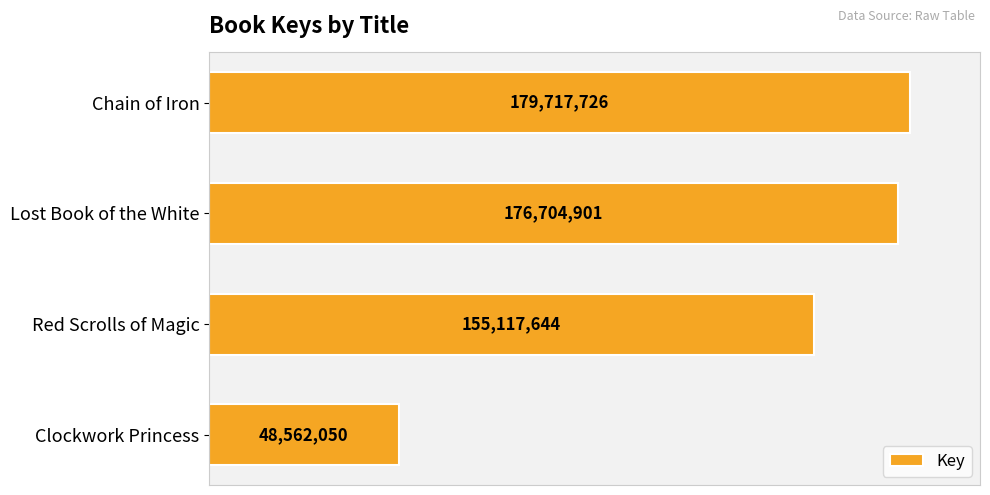

Does the chart contain any negative values?

No